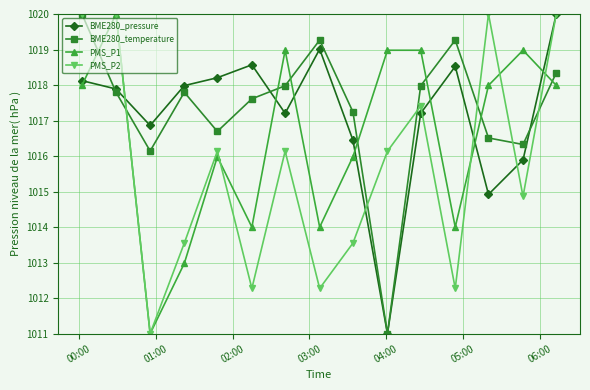

What is the value of the PMS_P1 point at the 2nd from the left?

1020.0